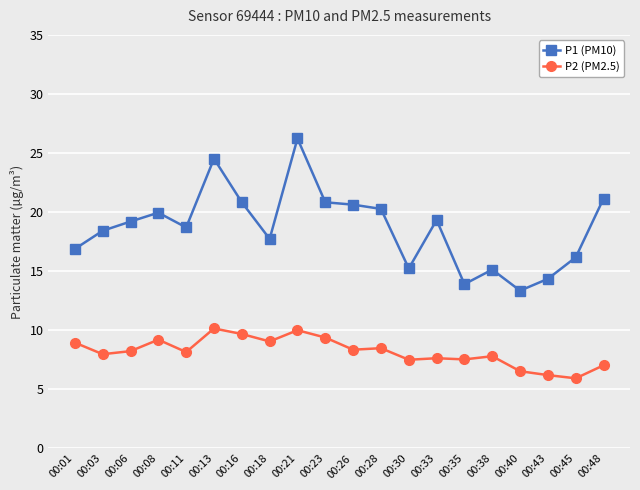

How many values in the P1 (PM10) series are below 19?

10